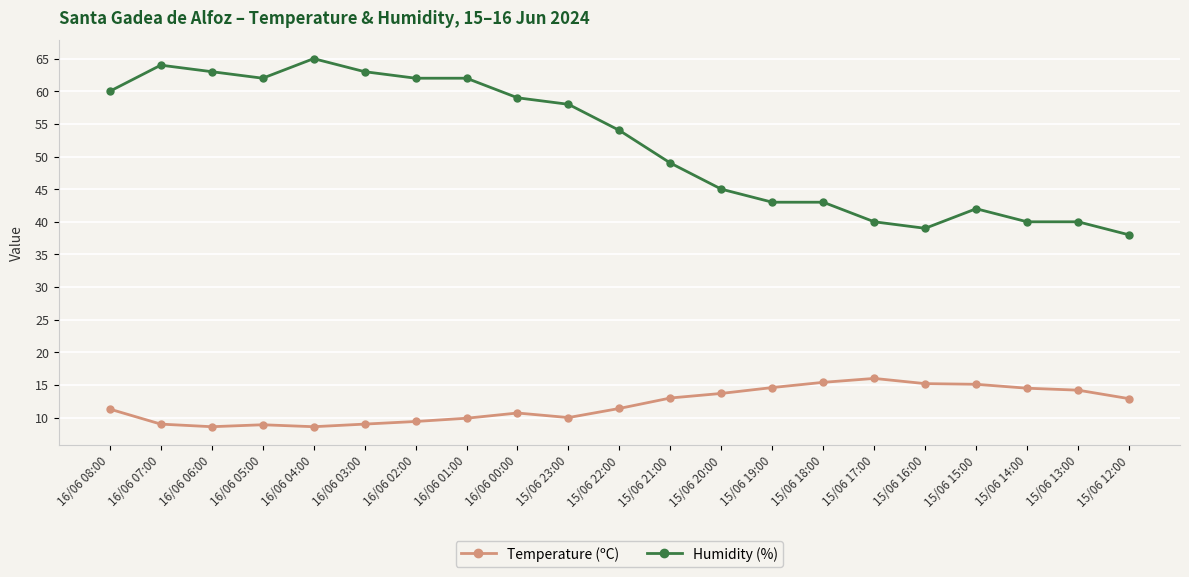

Rank the series by their average value, from highest to lowest.

Humidity (%), Temperature (ºC)